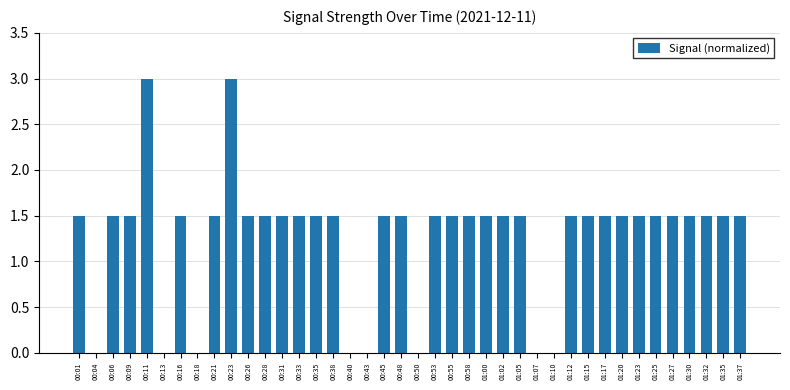

What is the sum of all values?

51.0